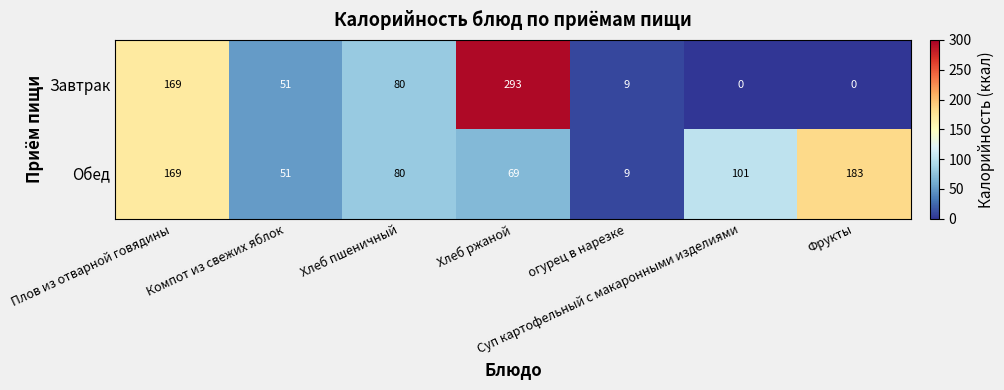

What value does the Обед series have at Хлеб пшеничный, to the nearest 50?

100